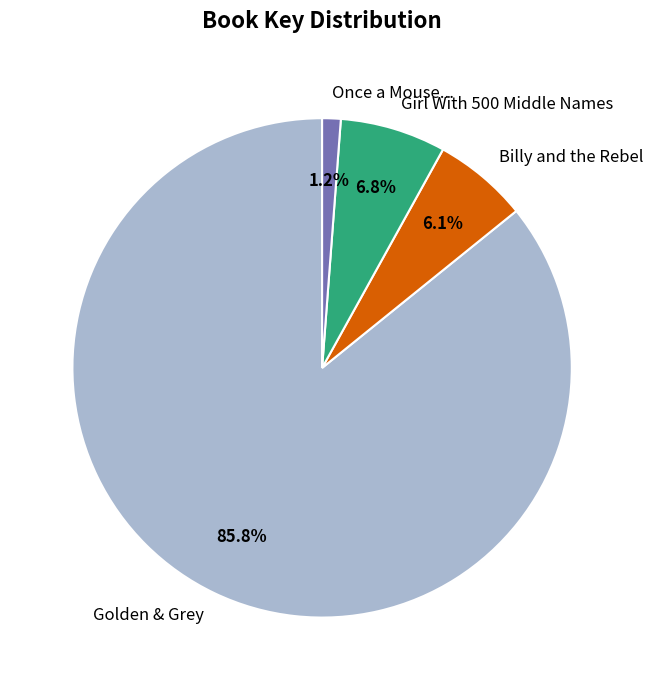

Combined, do Girl With 500 Middle Names and Golden & Grey account for over 50%?

Yes